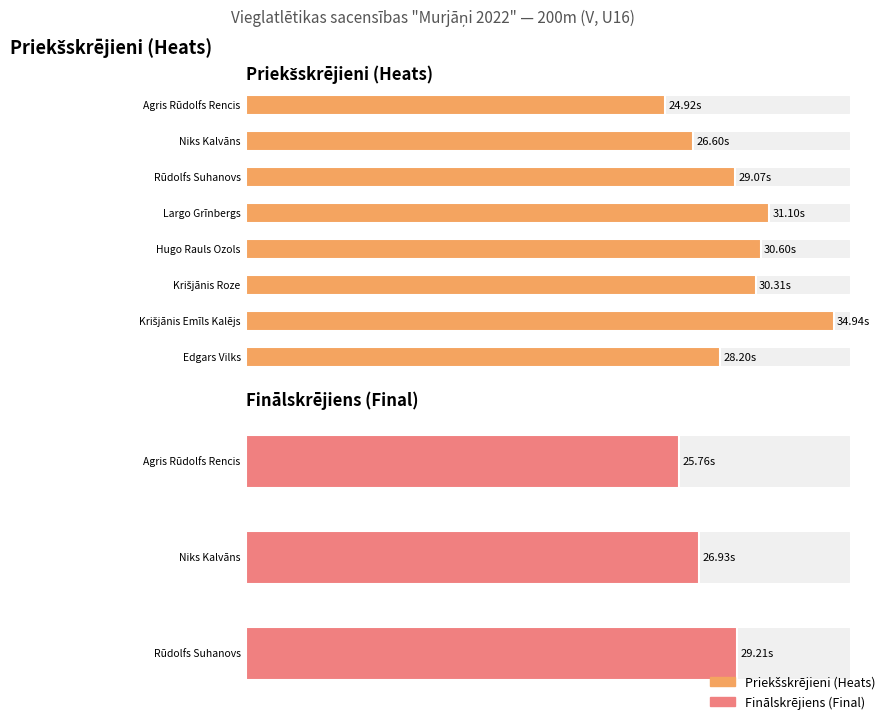

What is the spread (max minus min) of values at Agris Rūdolfs Rencis?

0.8